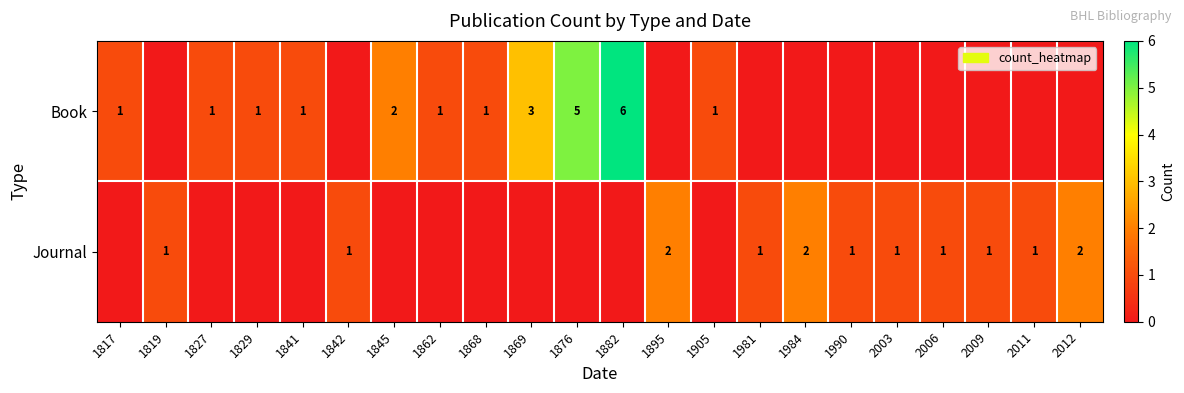

Which label corresponds to the smallest value in the chart?

1819